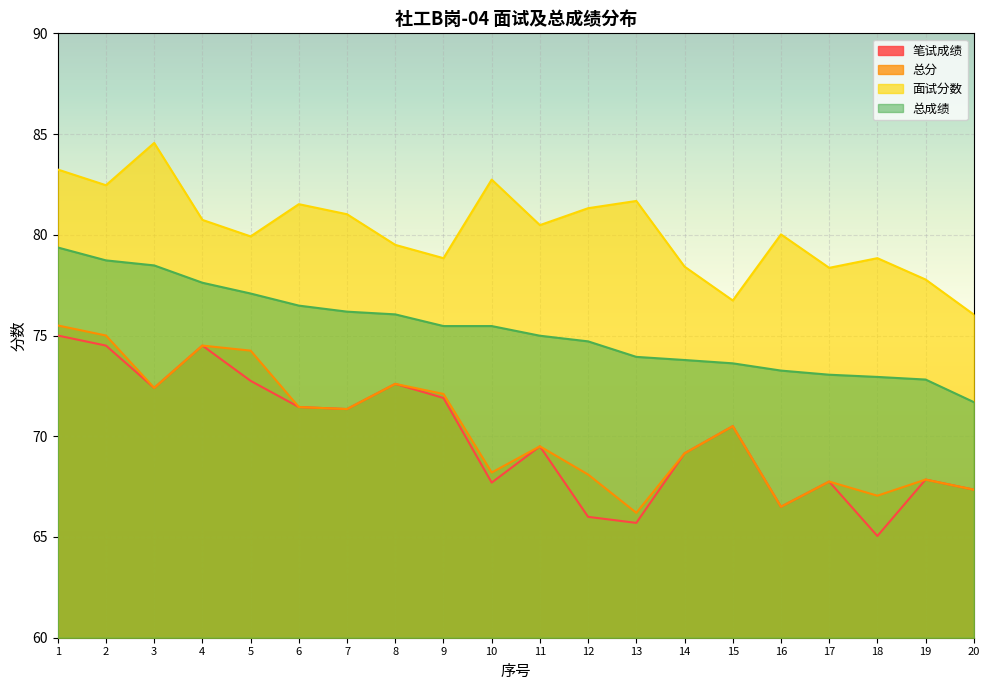

What is the total value across all series at 7?

299.9